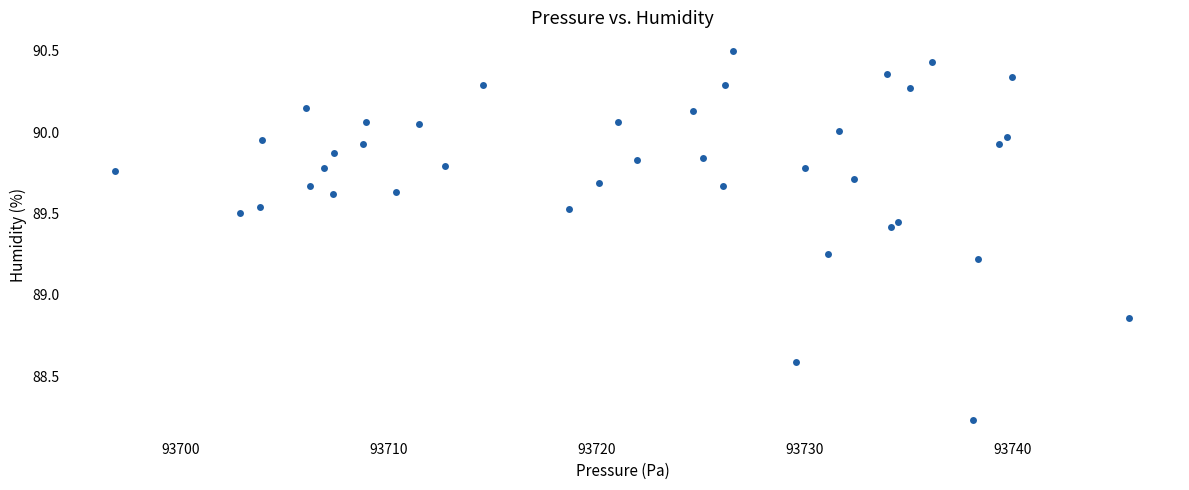

What is the range of Y values (max minus min)?

2.3